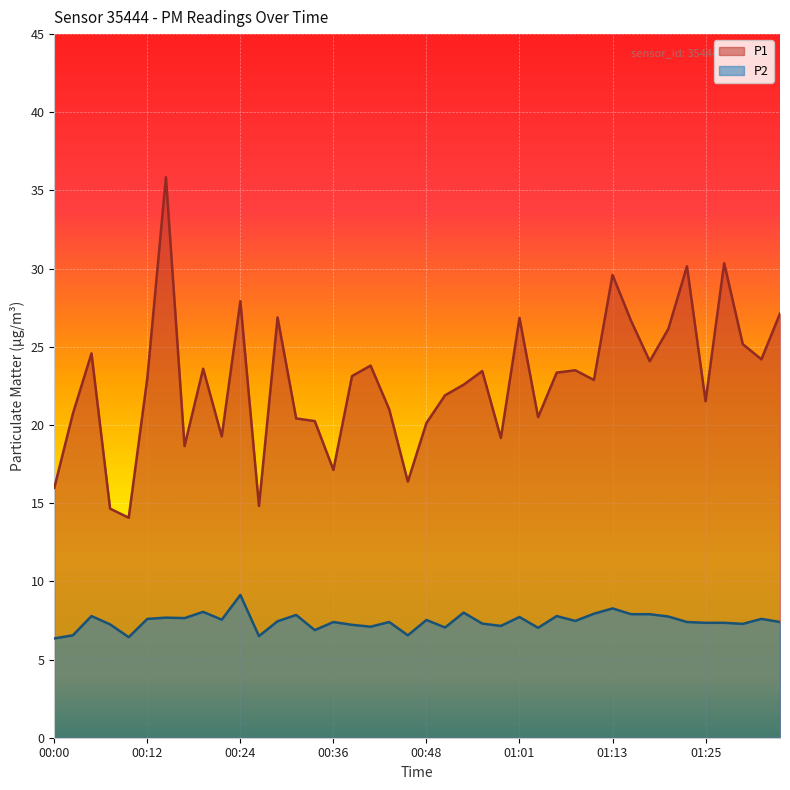

At which category does the chart reach its peak across all series?

00:14